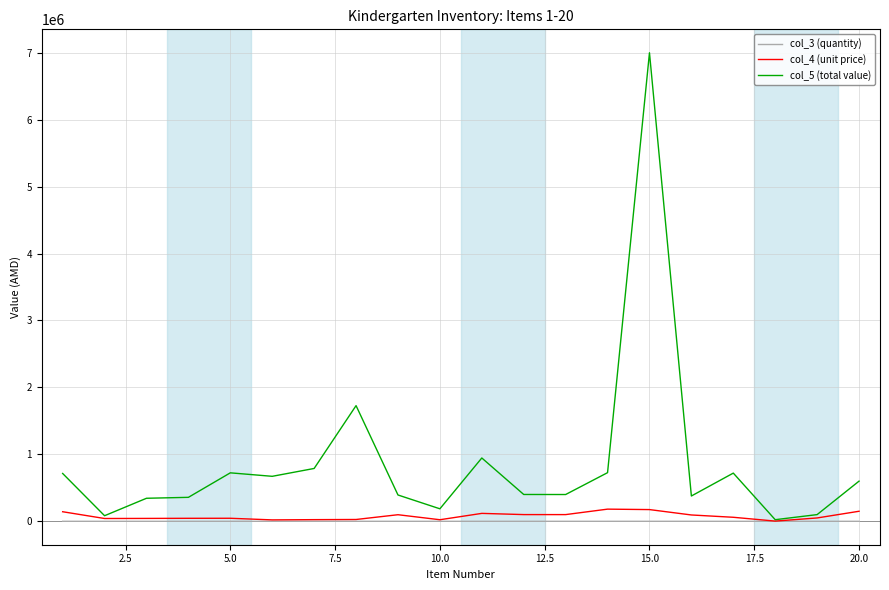

Which series has the largest total across all categories?

col_5 (total value)